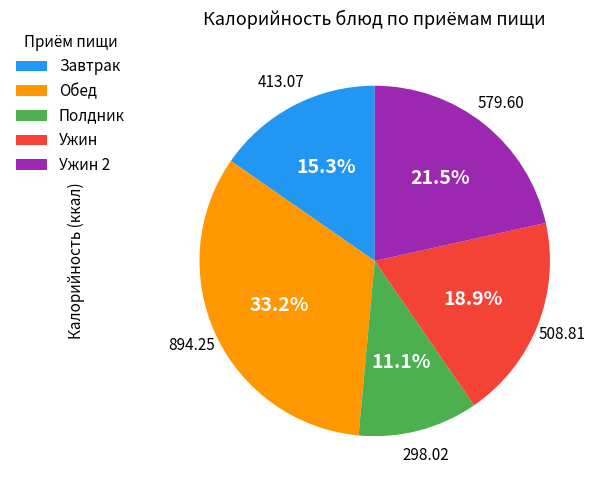

Between Полдник and Завтрак, which is larger?

Завтрак